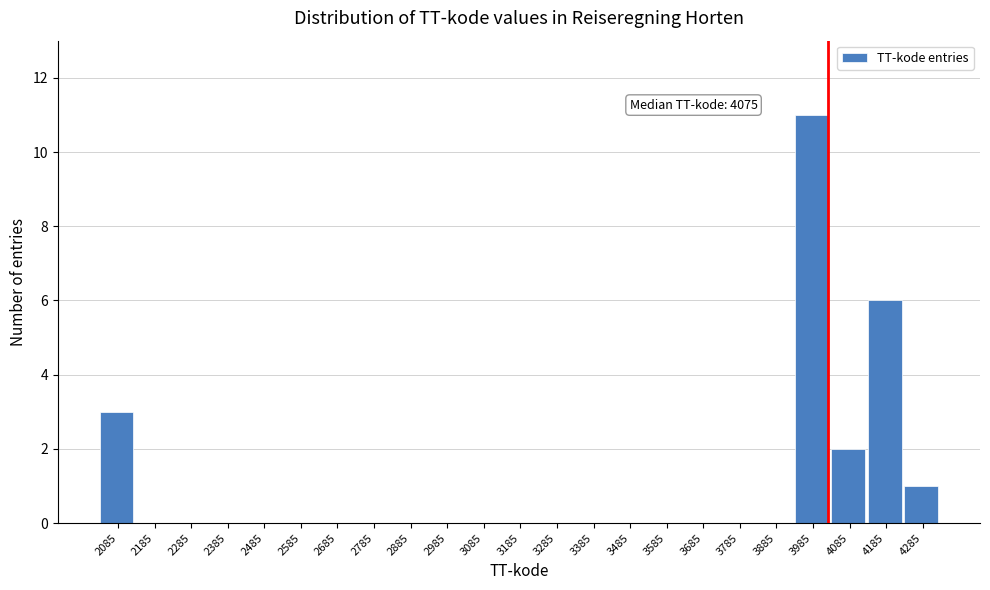

Reading right to left, what are all the values shown in this chart?

4285=1	4185=6	4085=2	3985=11	3885=0	3785=0	3685=0	3585=0	3485=0	3385=0	3285=0	3185=0	3085=0	2985=0	2885=0	2785=0	2685=0	2585=0	2485=0	2385=0	2285=0	2185=0	2085=3